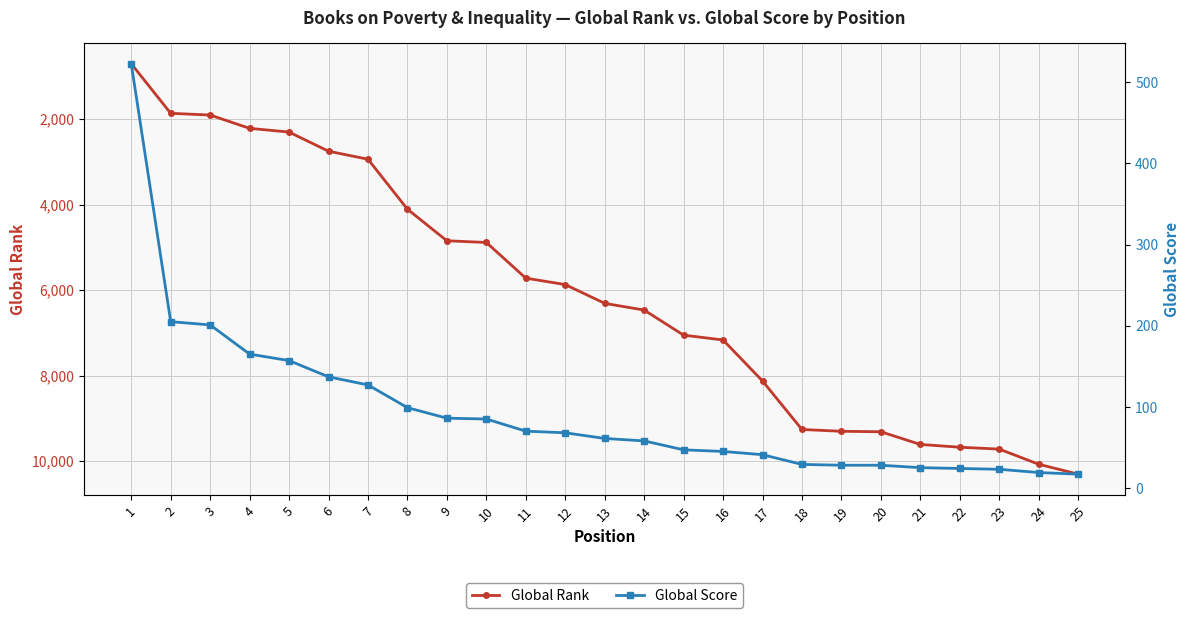

The value of Global Rank at 16 is 7169. True or false?

True